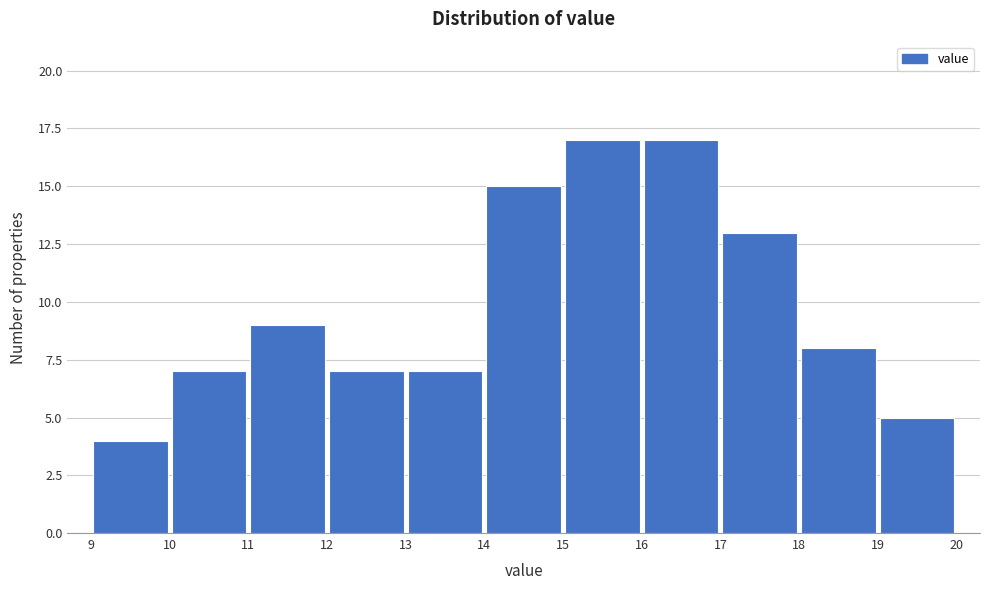

Reading left to right, transcribe this chart: for each bar, give the range it covers on the x-axis and its height. The values are not printed on the chart, so give them approximately, as read against the axis.

9 to 10: 4
10 to 11: 7
11 to 12: 9
12 to 13: 7
13 to 14: 7
14 to 15: 15
15 to 16: 17
16 to 17: 17
17 to 18: 13
18 to 19: 8
19 to 20: 5